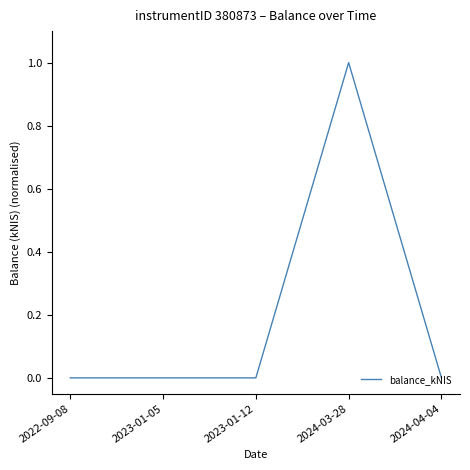

True or false: the data has more than 0 interior local peaks.

True